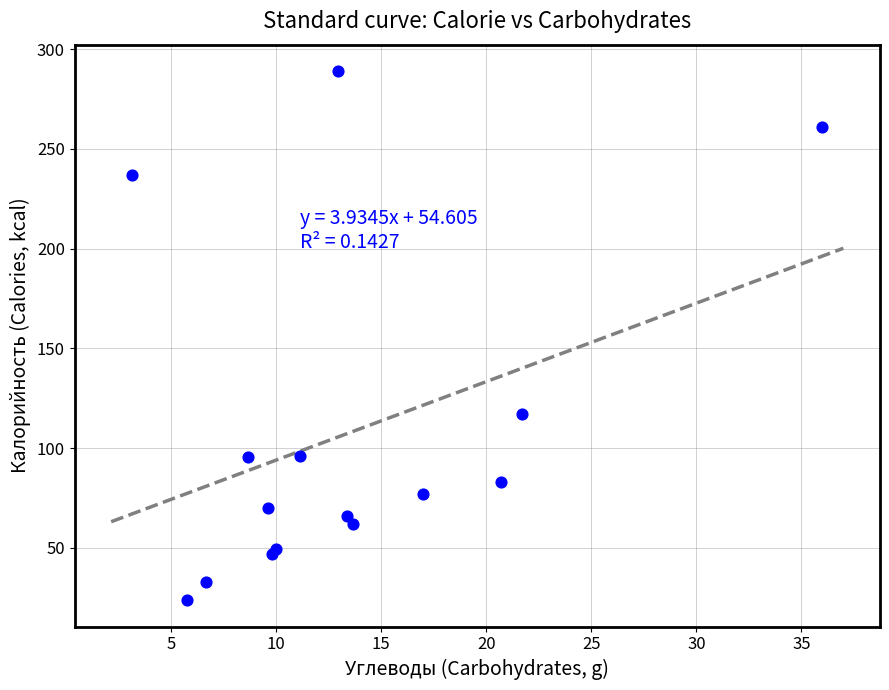

What Y value in the scatter plot is closest to 156?

117.3